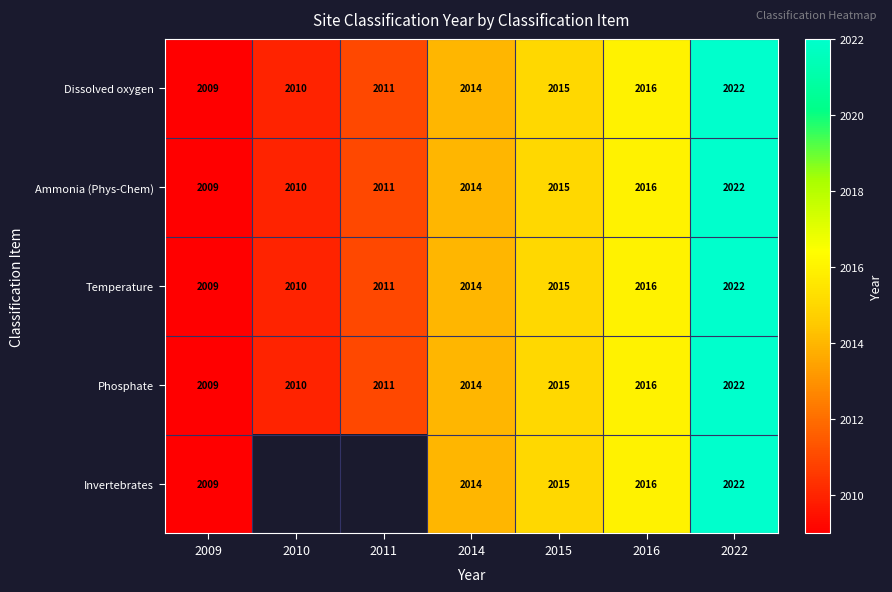

How many categories are shown in the chart?

7